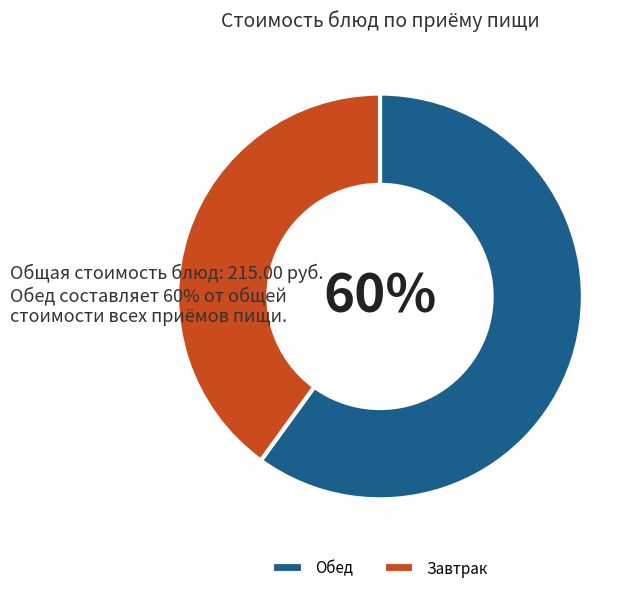

True or false: Завтрак accounts for 47% of the total.

False